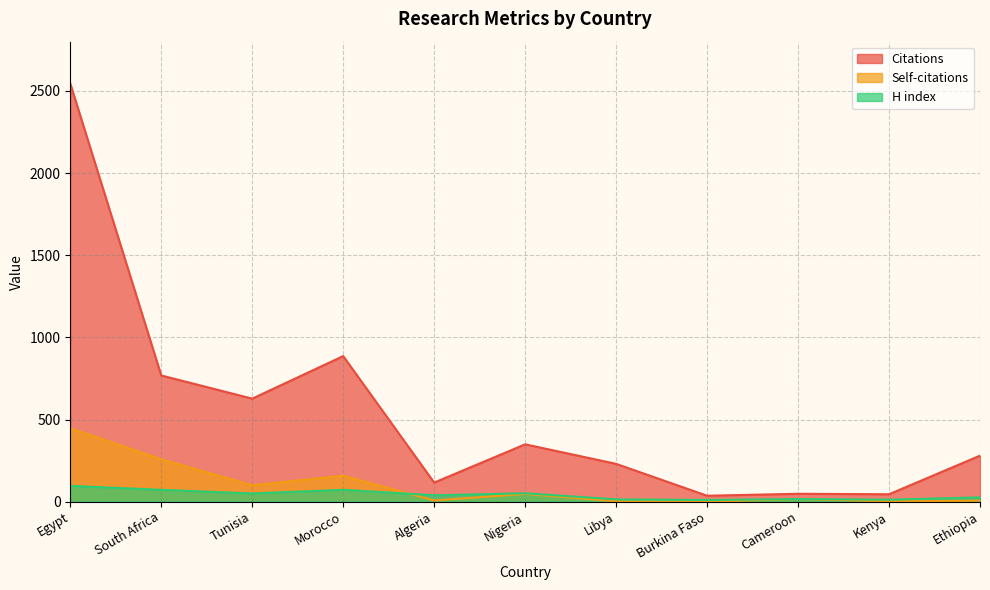

How many data points in Citations are less than 280?

5